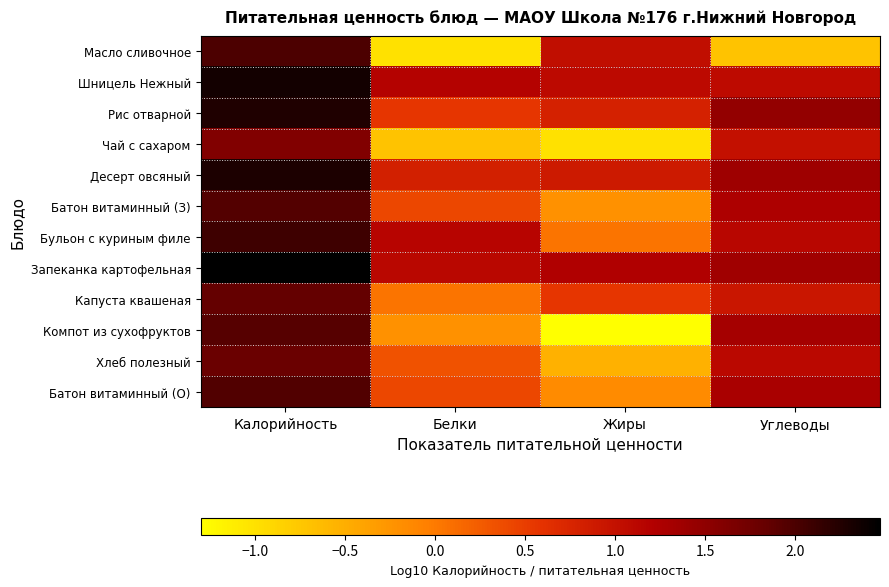

Reading left to right, transcribe all the data shown in this chart.

Масло сливочное: Калорийность=2.0	Белки=-1.0	Жиры=1.0	Углеводы=-0.7
Шницель Нежный: Калорийность=2.3	Белки=1.2	Жиры=1.1	Углеводы=1.1
Рис отварной: Калорийность=2.3	Белки=0.6	Жиры=0.8	Углеводы=1.5
Чай с сахаром: Калорийность=1.6	Белки=-0.7	Жиры=-1.0	Углеводы=1.0
Десерт овсяный: Калорийность=2.3	Белки=0.8	Жиры=0.9	Углеводы=1.4
Батон витаминный (З): Калорийность=2.0	Белки=0.4	Жиры=-0.2	Углеводы=1.3
Бульон с куриным филе: Калорийность=2.1	Белки=1.1	Жиры=0.0	Углеводы=1.1
Запеканка картофельная: Калорийность=2.5	Белки=1.1	Жиры=1.2	Углеводы=1.4
Капуста квашеная: Калорийность=1.9	Белки=0.0	Жиры=0.6	Углеводы=0.9
Компот из сухофруктов: Калорийность=1.9	Белки=-0.2	Жиры=-1.3	Углеводы=1.3
Хлеб полезный: Калорийность=1.8	Белки=0.3	Жиры=-0.5	Углеводы=1.1
Батон витаминный (О): Калорийность=2.0	Белки=0.4	Жиры=-0.2	Углеводы=1.3